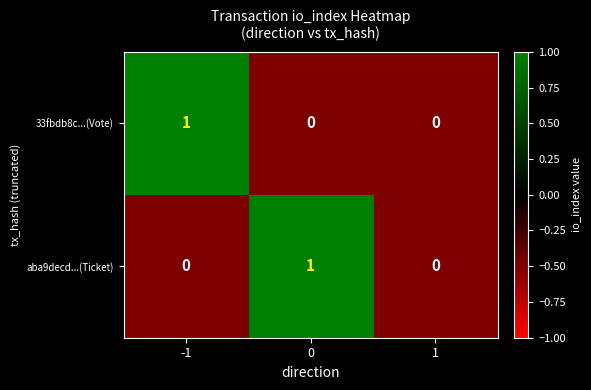

Reading right to left, list all the values displayed in this chart.

33fbdb8c...(Vote): 0	0	1
aba9decd...(Ticket): 0	1	0